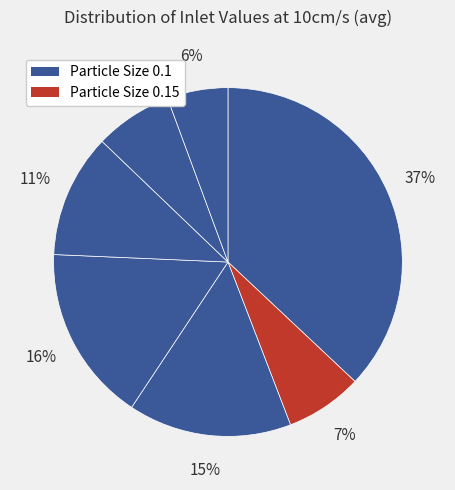

Does any single category account for the majority?

No